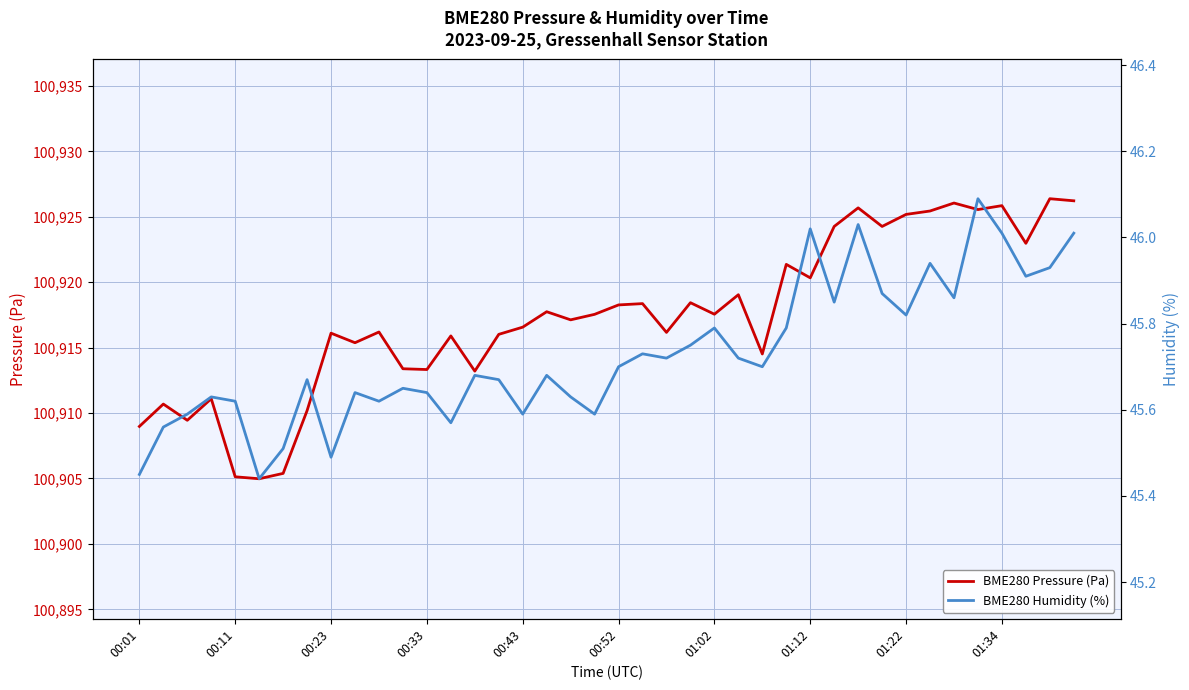

How many distinct data groups are displayed?

2